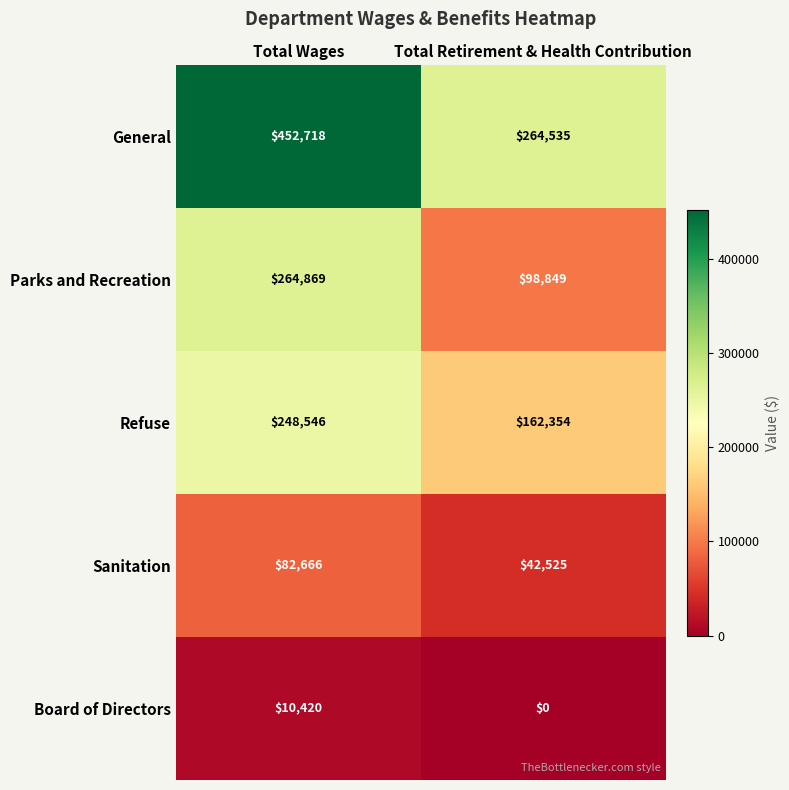

How many values in the General series are below 452718?

1